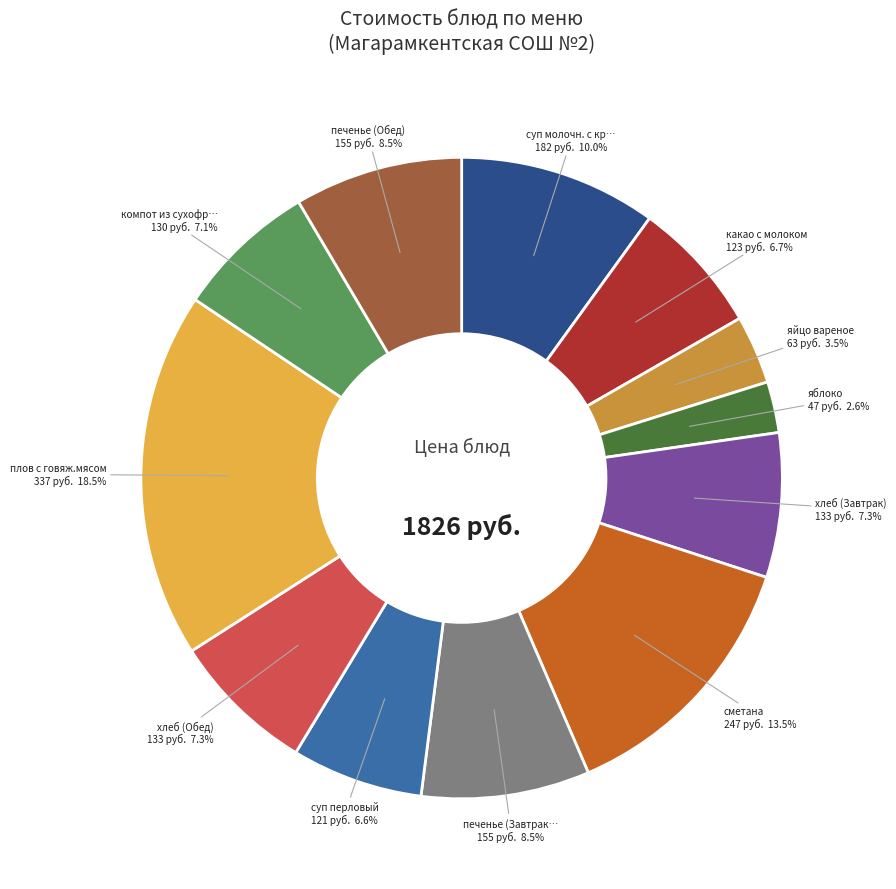

Does any single category account for the majority?

No